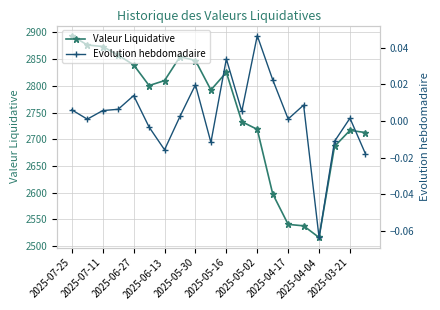

The value of Valeur Liquidative at 2025-07-25 is 5113.5. True or false?

False